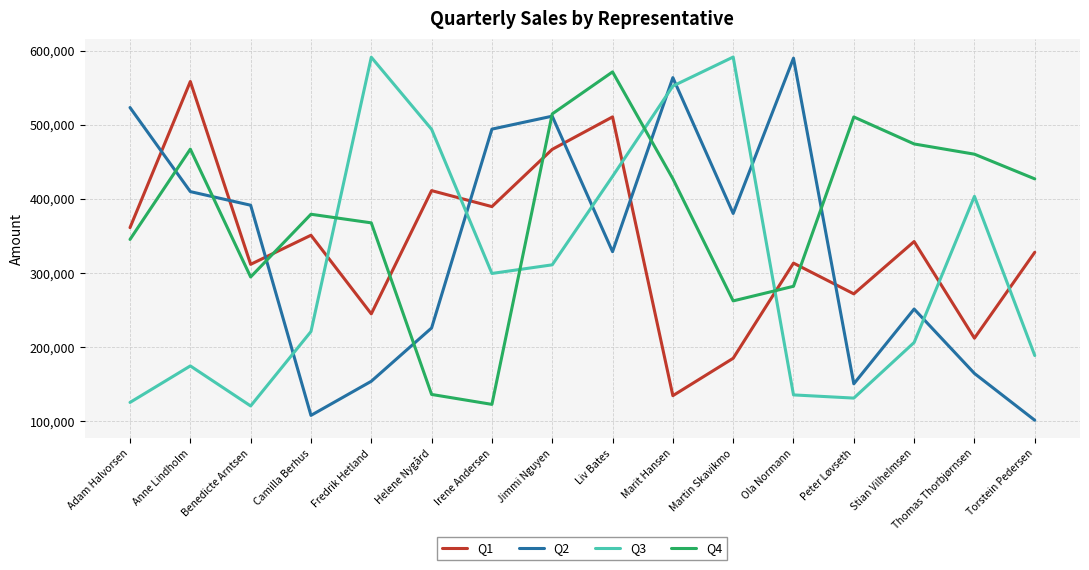

At Irene Andersen, list the series in order from largest to smallest.

Q2, Q1, Q3, Q4